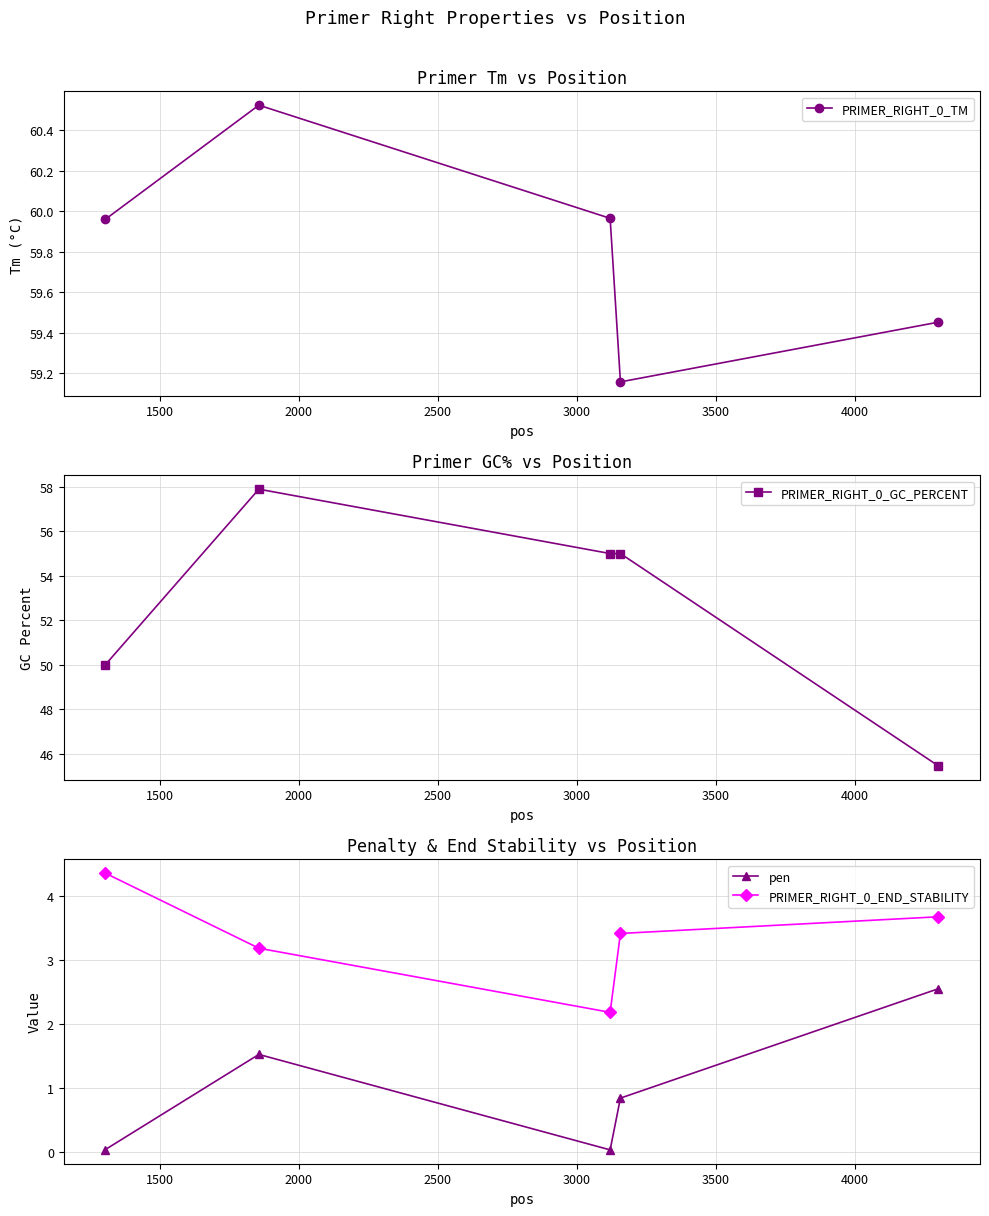

True or false: PRIMER_RIGHT_0_END_STABILITY has more than 2 points higher than both neighbors.

False